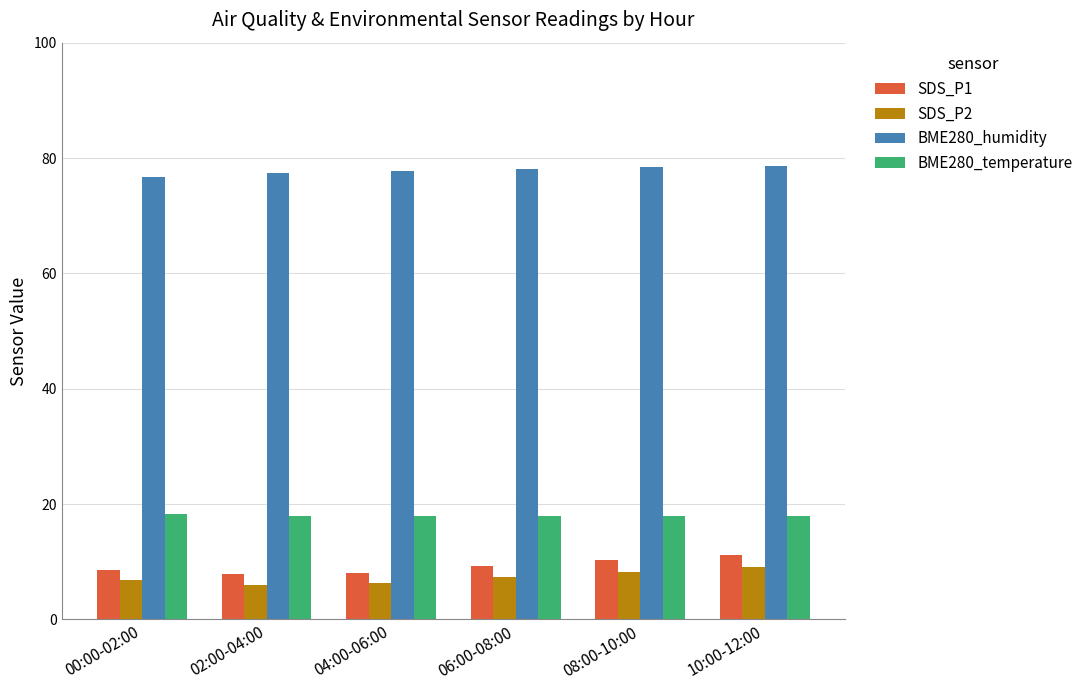

The value of BME280_humidity at 02:00-04:00 is 120.2. True or false?

False